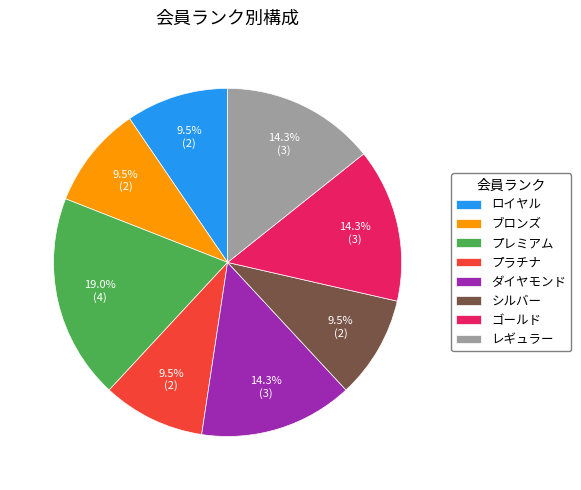

Is there any slice that represents more than half of the pie?

No